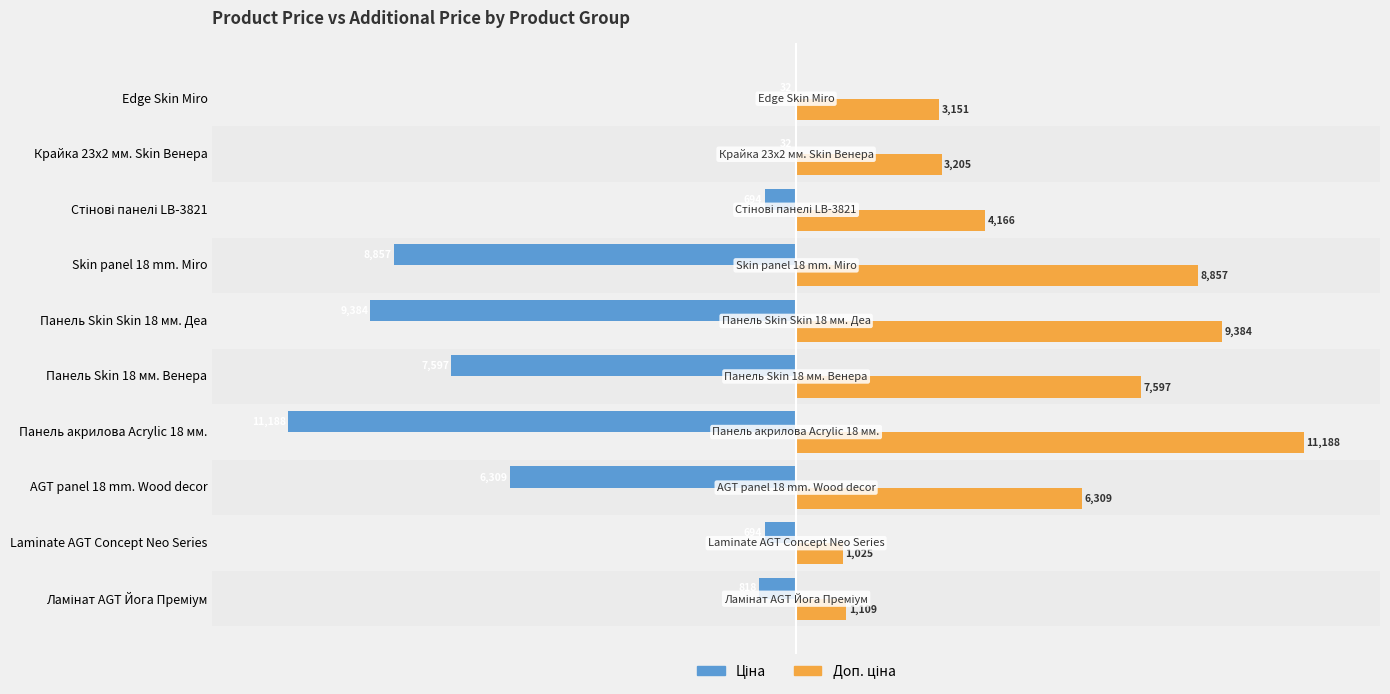

Which label corresponds to the largest value in the chart?

Панель акрилова Acrylic 18 мм.